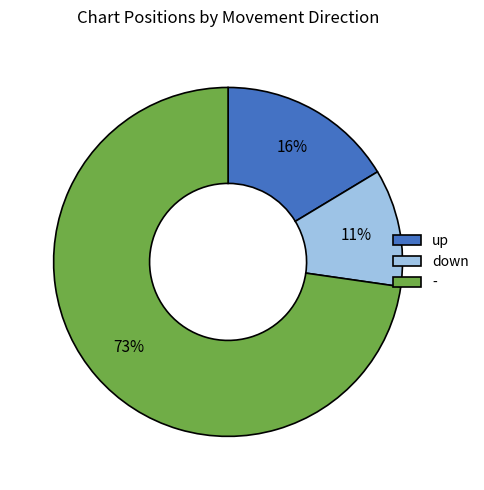

Is the sum of down and up greater than half?

No